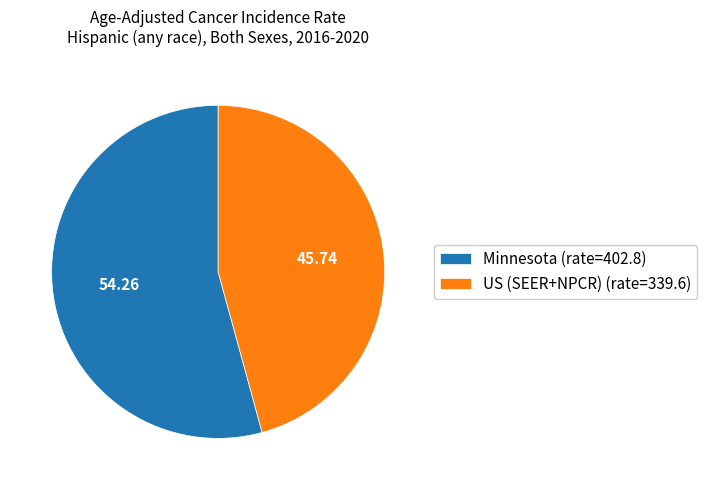

Which slice is the largest?

Minnesota